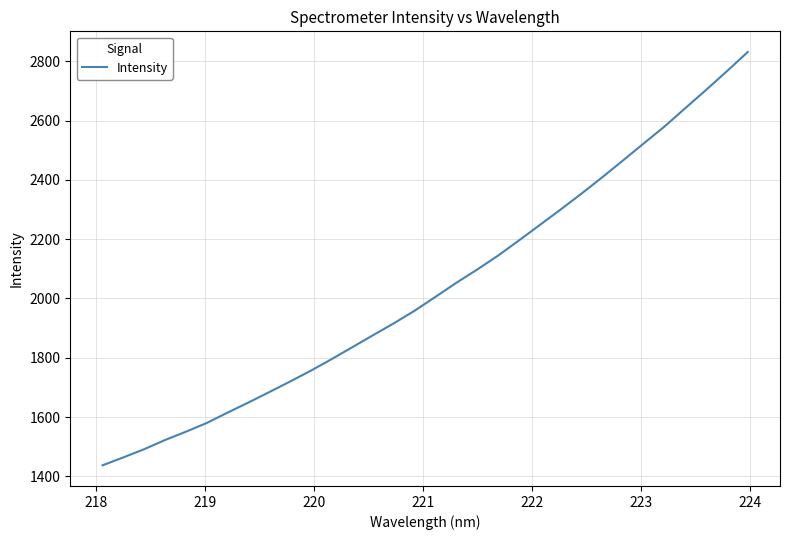

What is the smallest value displayed?

1437.4